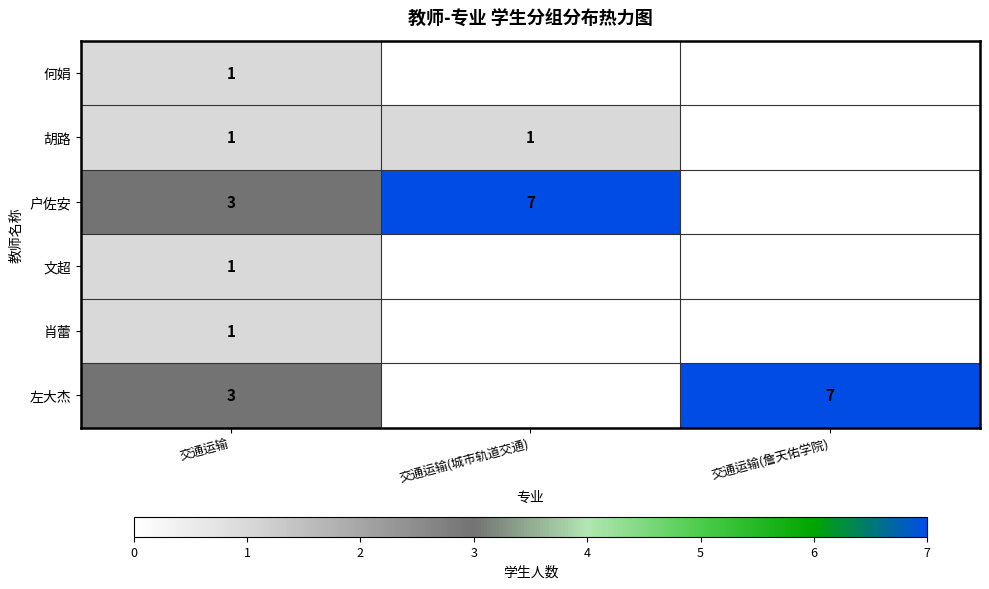

True or false: 左大杰 has a value of 11 at 交通运输(詹天佑学院).

False